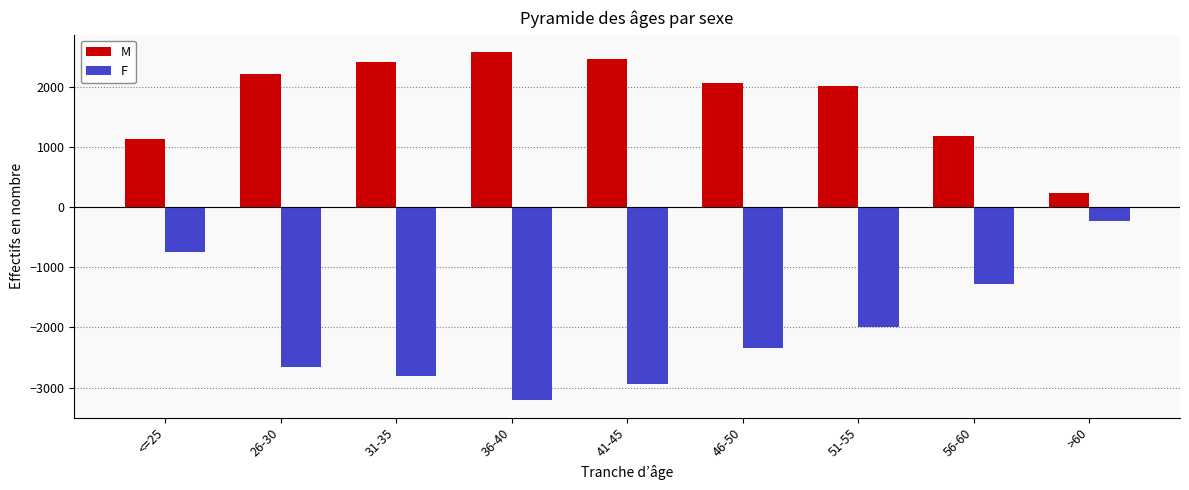

What position from the left is 51-55?

7